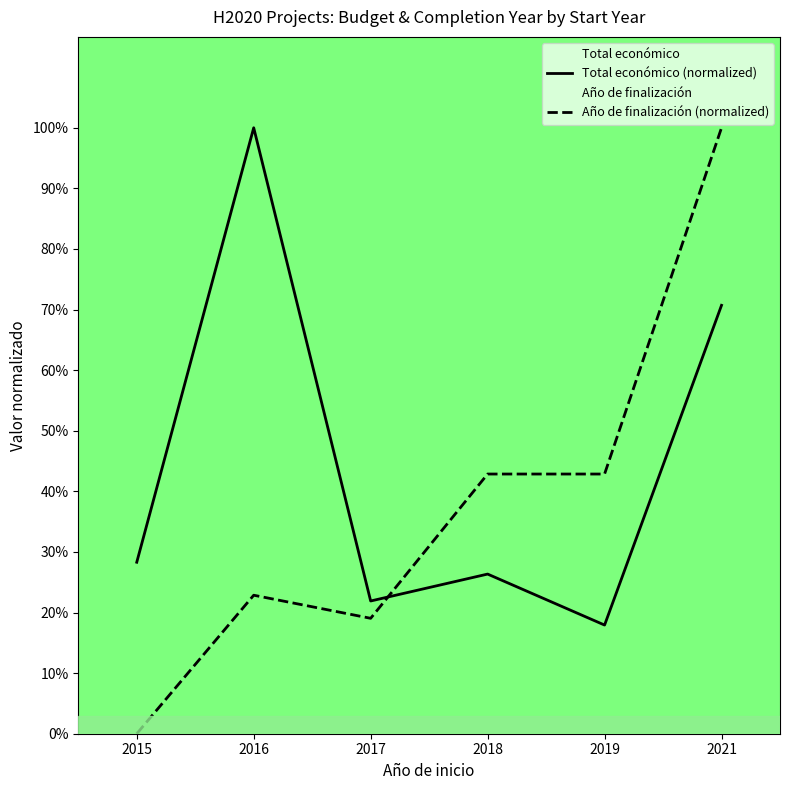

Reading left to right, list all the values displayed in this chart.

Total económico (normalized): 2015=0.3	2016=1.0	2017=0.2	2018=0.3	2019=0.2	2021=0.7
Año de finalización (normalized): 2015=0.0	2016=0.2	2017=0.2	2018=0.4	2019=0.4	2021=1.0